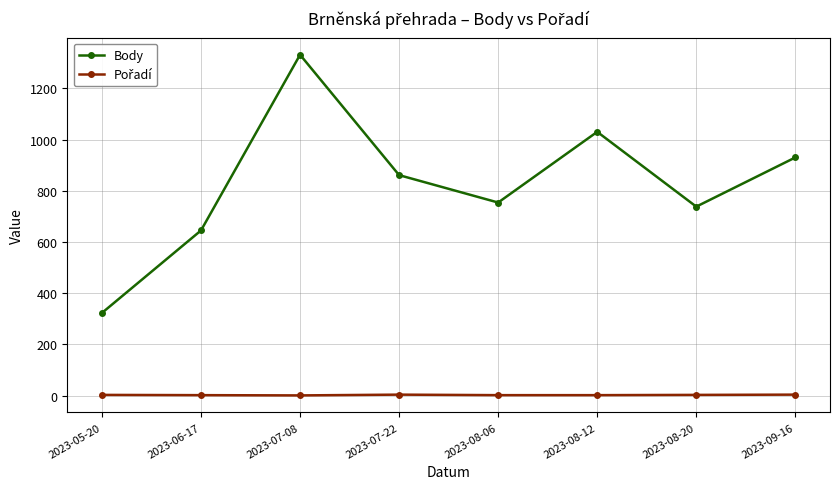

Which category has the lowest value in the Body series?

2023-05-20